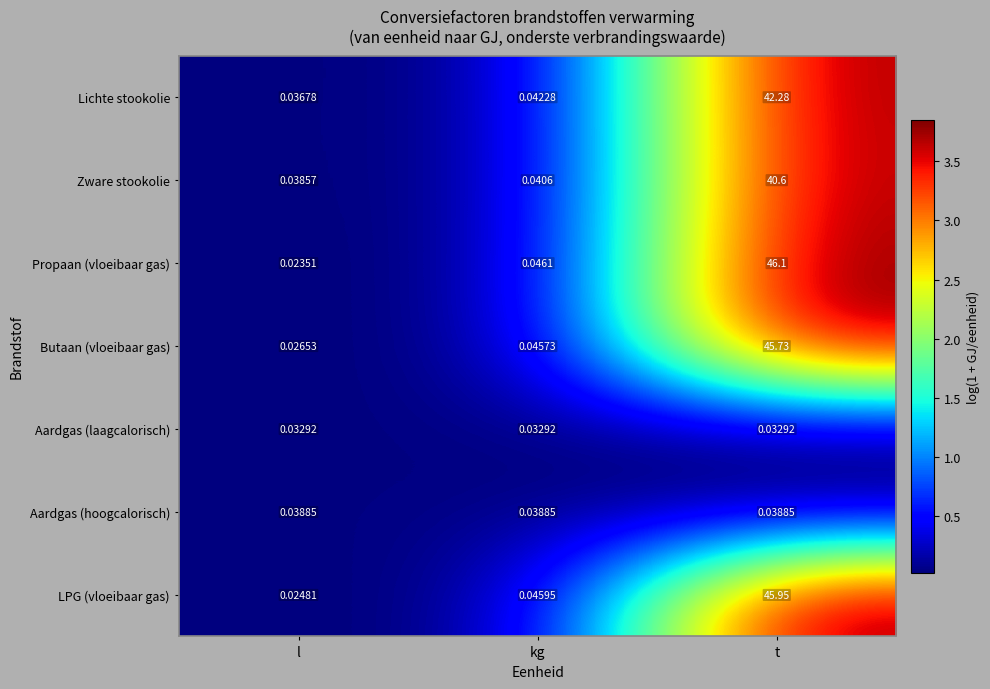

At which label does LPG (vloeibaar gas) reach its minimum?

l